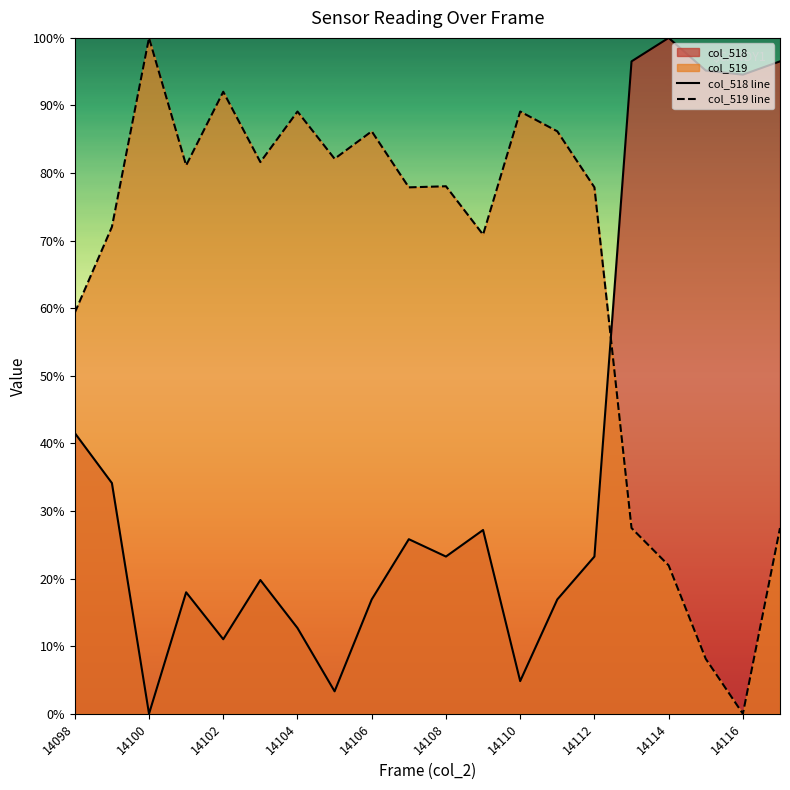

Which series has the largest range (max minus min)?

col_518 line